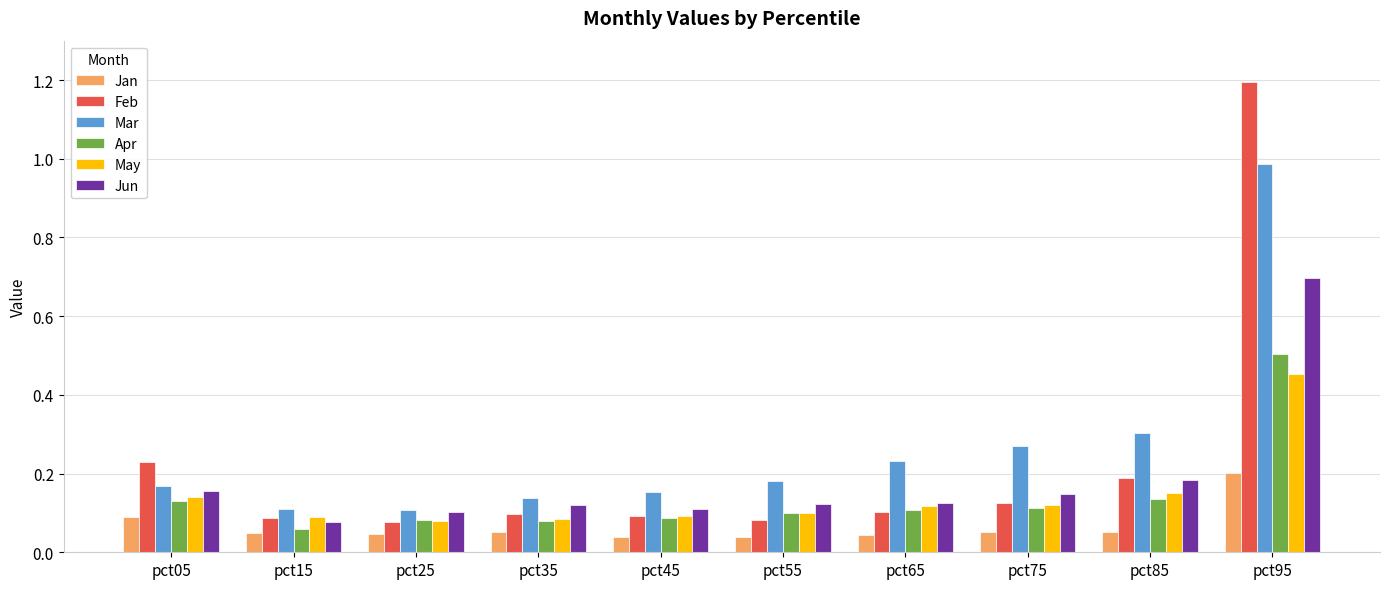

The Apr series shows 0.2 at pct55. True or false?

False